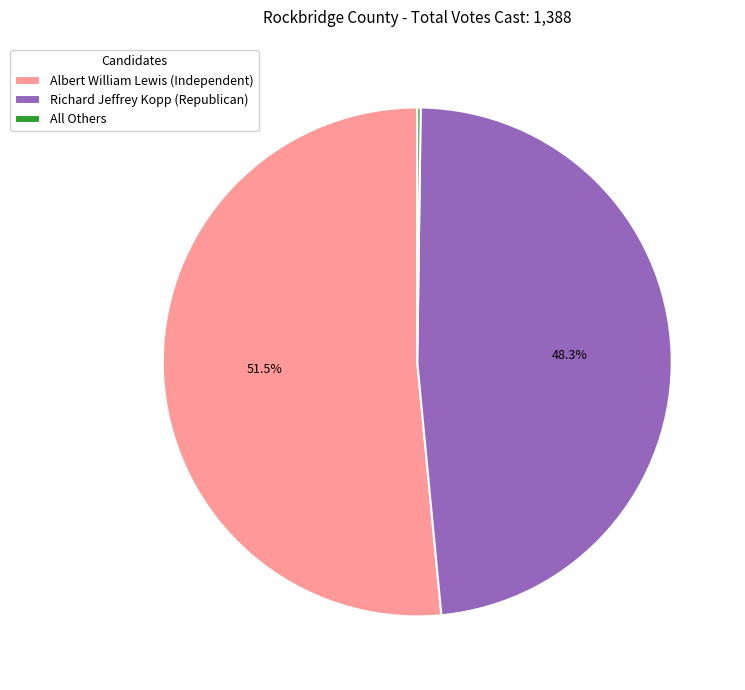

What is the largest slice in the pie chart?

Albert William Lewis (Independent)